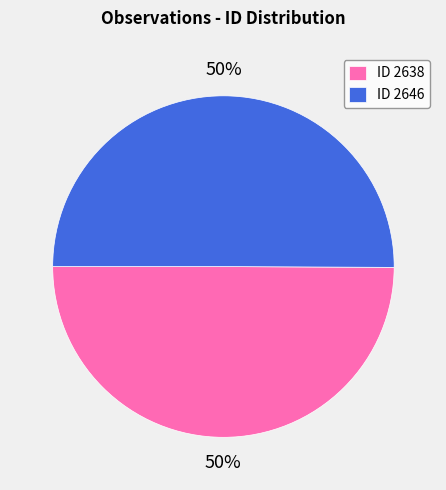

Approximately how many times larger is the value at ID 2638 compared to ID 2646?

1.0